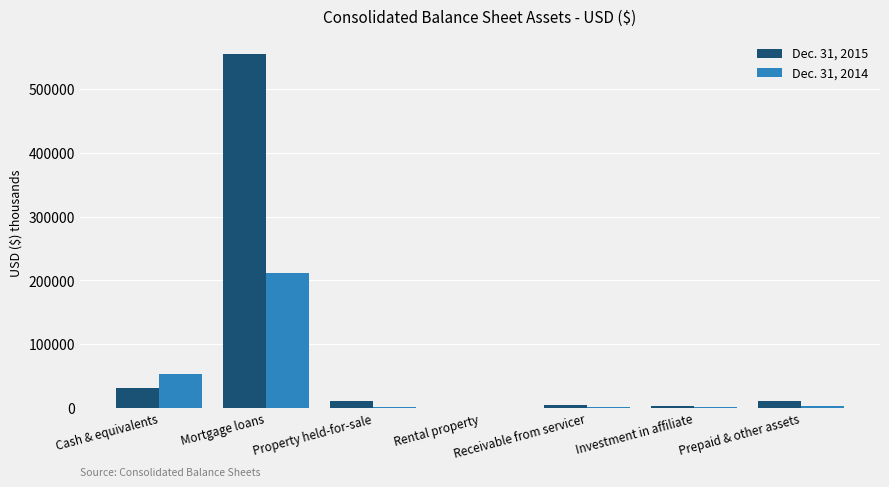

Which series has the largest total across all categories?

Dec. 31, 2015